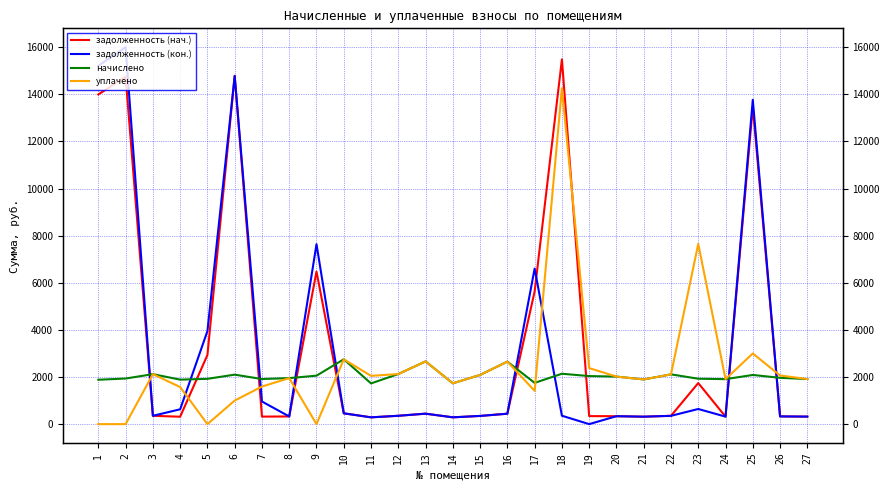

Between 5 and 2, which is larger?

2